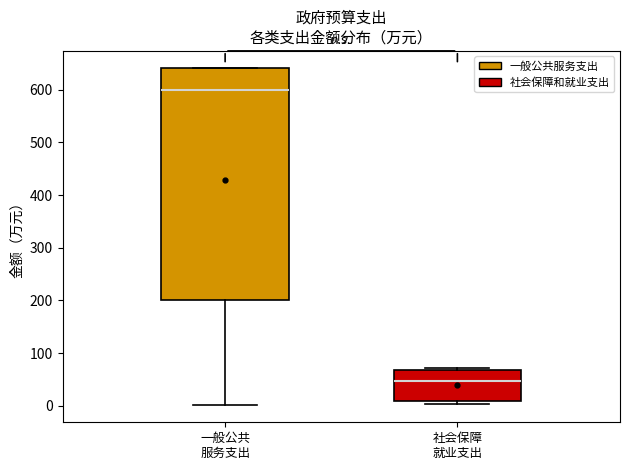

Comparing the boxes themselves (not the whiskers), which one is the tallest?

一般公共 服务支出